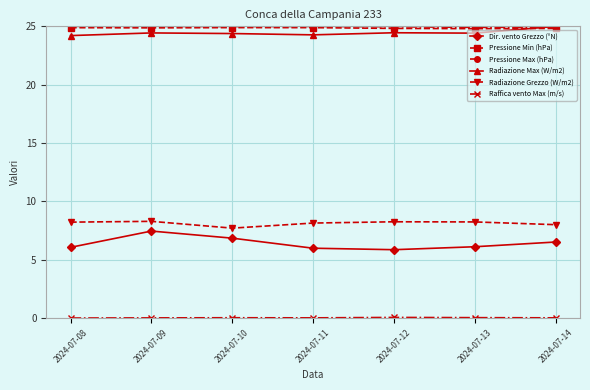

True or false: Dir. vento Grezzo (°N) and Radiazione Grezzo (W/m2) cross at least once.

False